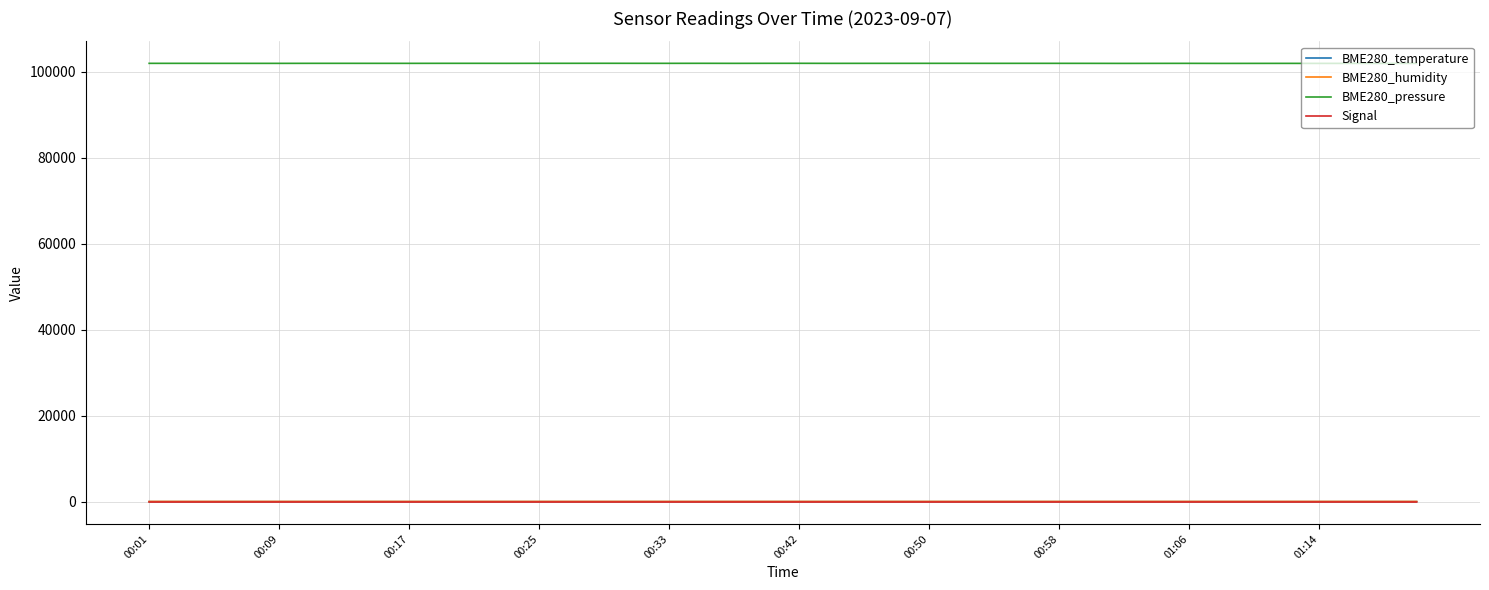

True or false: BME280_pressure and BME280_temperature cross at least once.

False